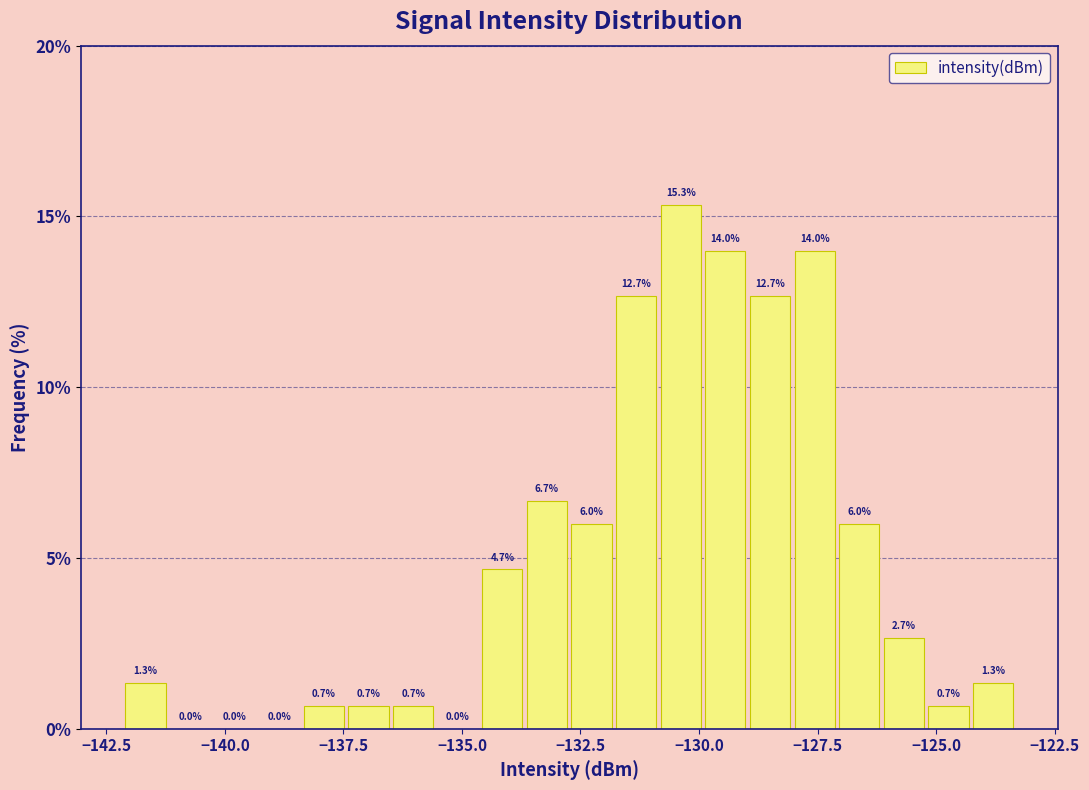

Read against the x-axis, roughly where is the centre of the tallest bar?

-130.5